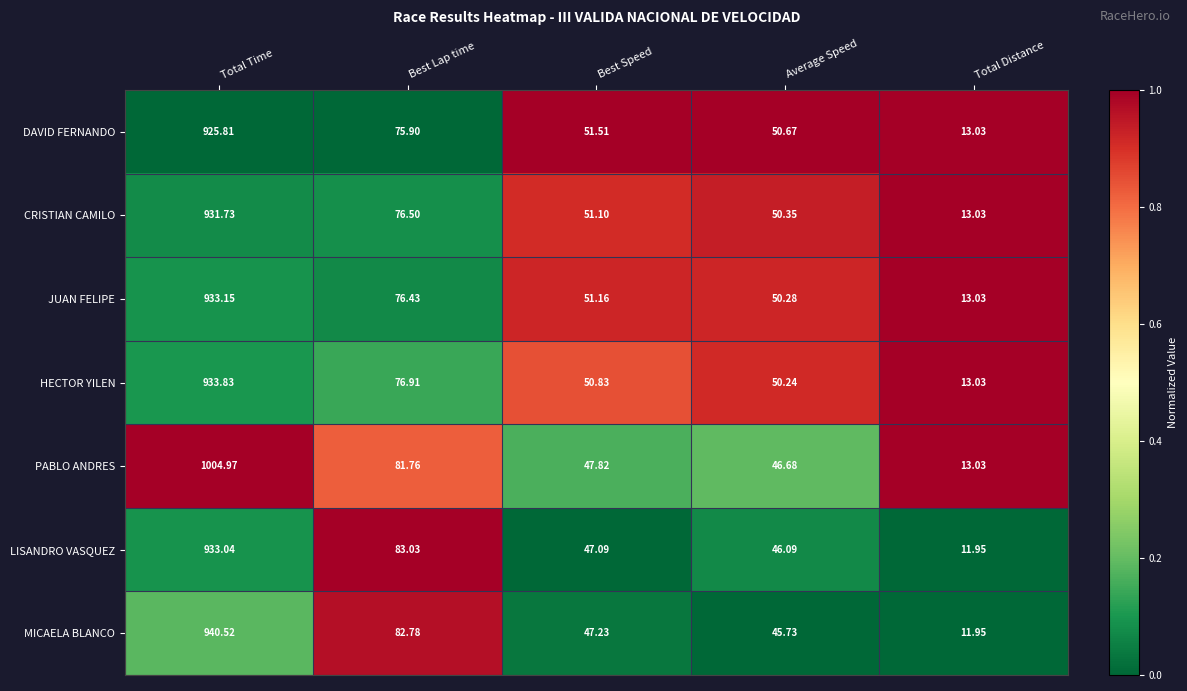

Which label corresponds to the smallest value in the chart?

Total Distance